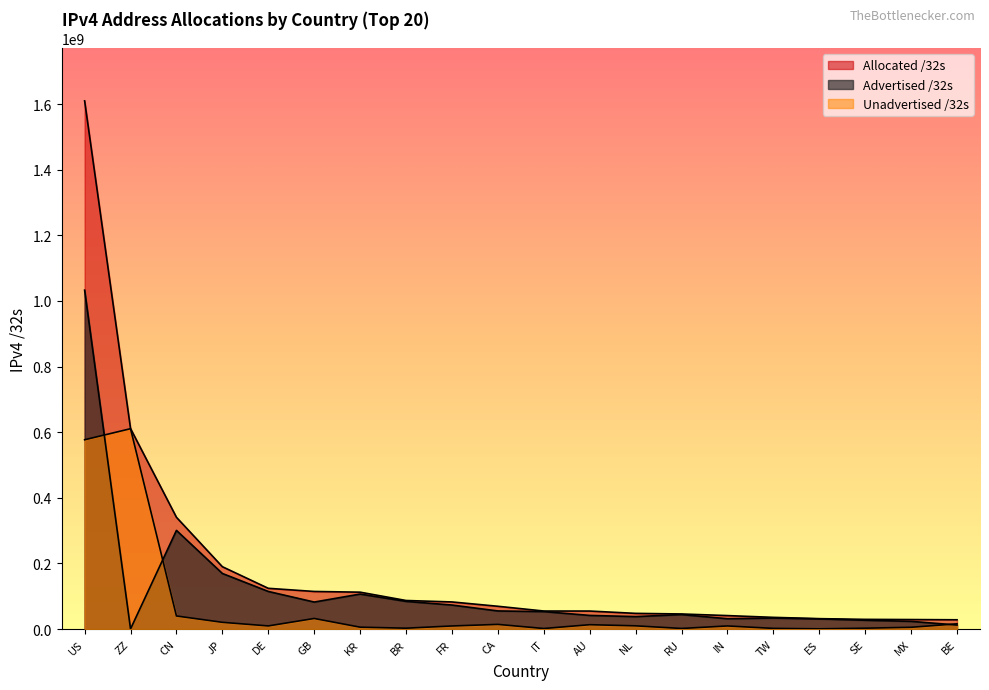

Rank the categories by Unadvertised /32s value from lowest to highest.

ES, IT, RU, TW, SE, BR, MX, KR, FR, IN, DE, NL, AU, CA, BE, JP, GB, CN, US, ZZ